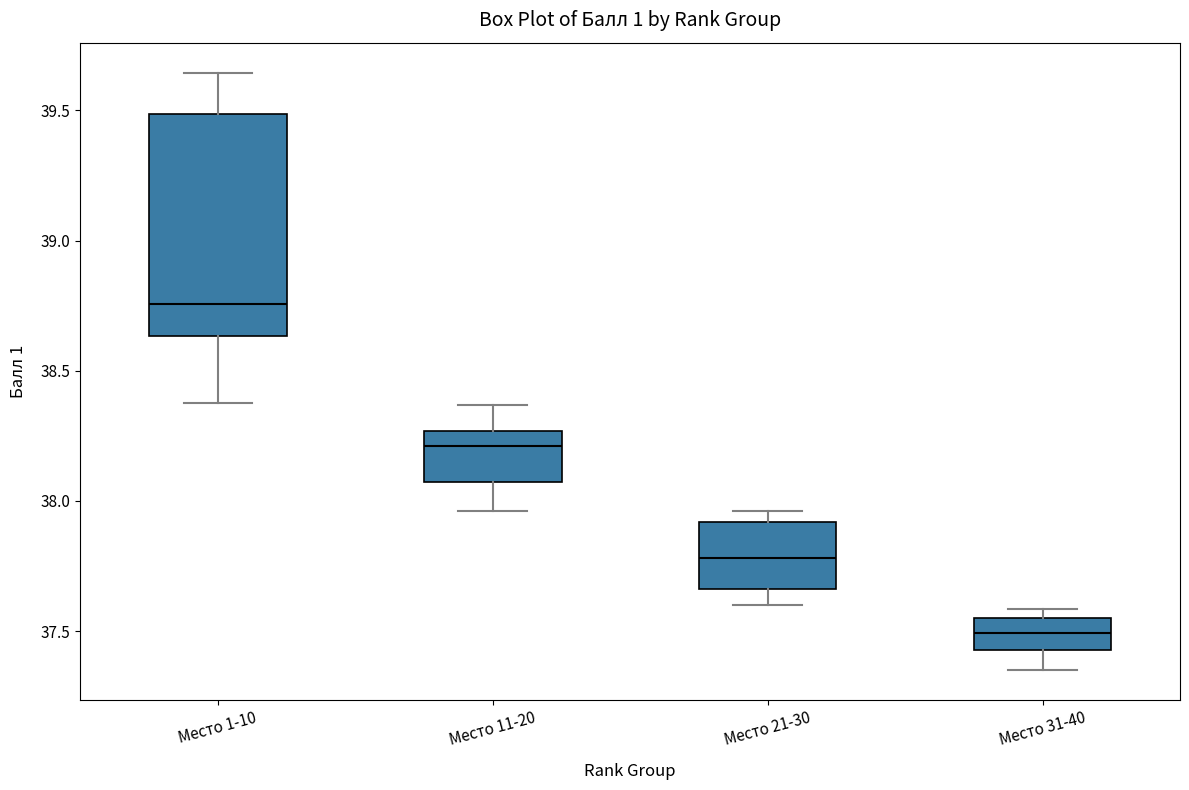

Reading left to right, read every box against the y-axis: the position of its median line, the range the box covers, and the ends of its whiskers. The values are not printed on the chart, so give them approximately, as read against the axis.

Место 1-10: median 38.75, box 38.65 to 39.50, whiskers 38.40 to 39.65
Место 11-20: median 38.20, box 38.05 to 38.25, whiskers 37.95 to 38.35
Место 21-30: median 37.80, box 37.65 to 37.90, whiskers 37.60 to 37.95
Место 31-40: median 37.50, box 37.45 to 37.55, whiskers 37.35 to 37.60